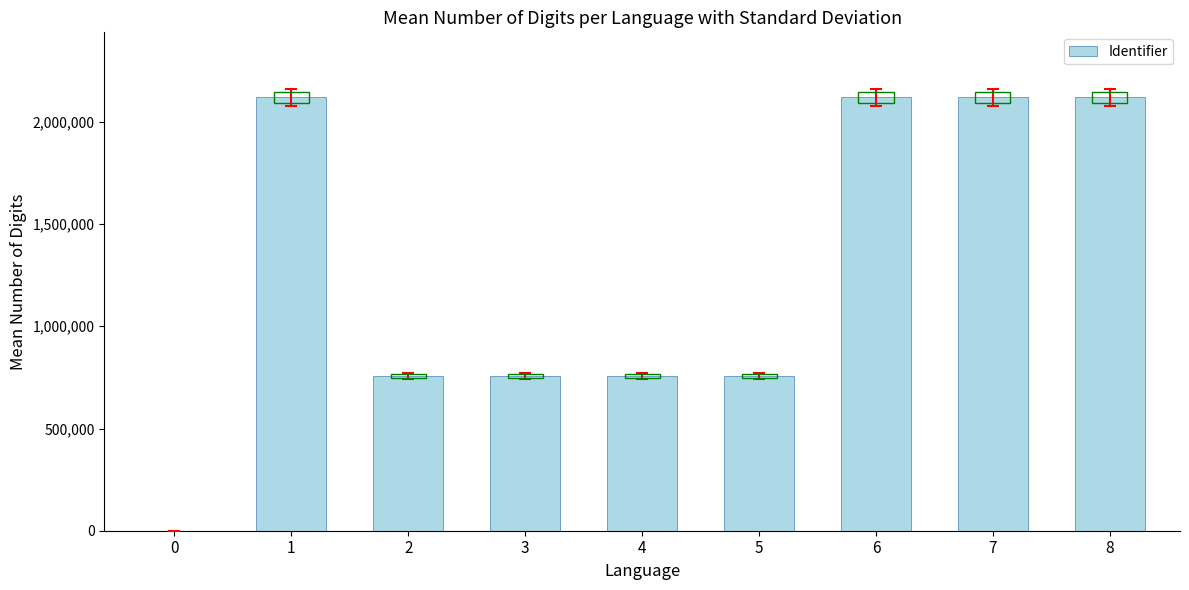

What is the maximum value shown in the chart?

2119930